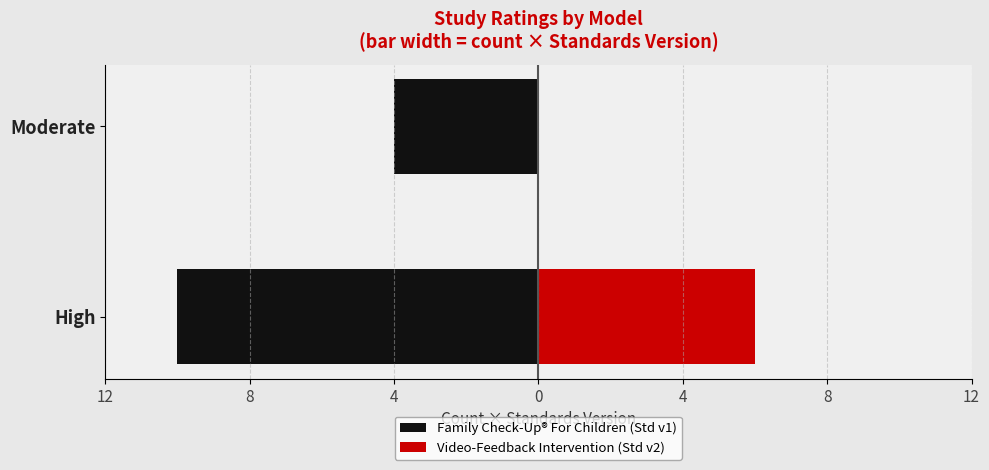

What is the difference between the highest and lowest values at 8?

4